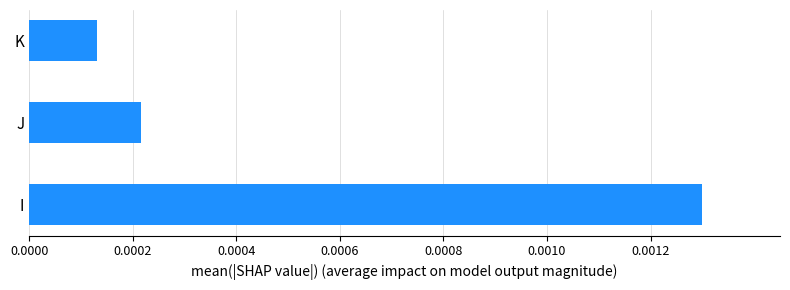

List the labels in order of value, smallest first.

K, J, I